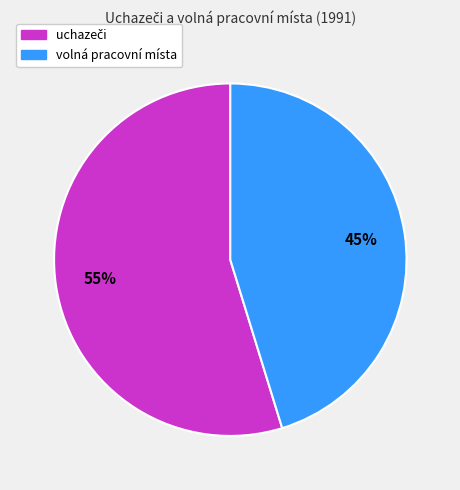

True or false: volná pracovní místa accounts for 45% of the total.

True